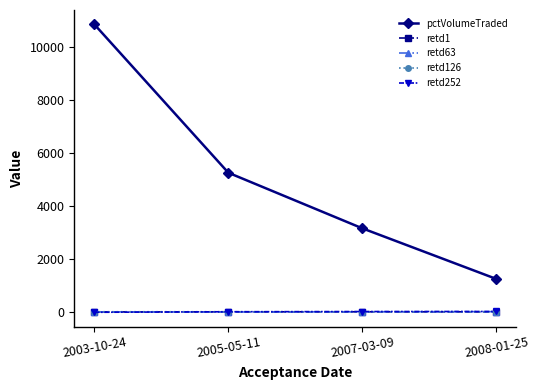

At which label is retd252 closest to -2?

2005-05-11